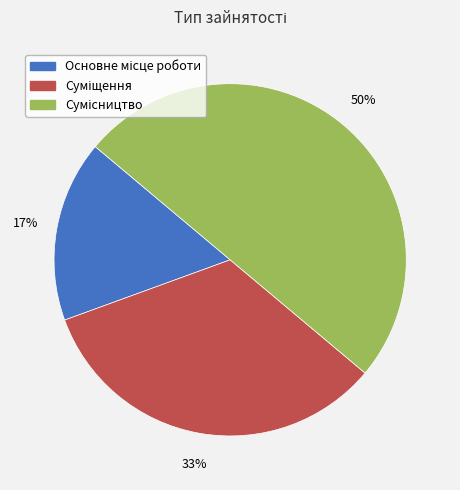

To the nearest percent, what is the difference between the largest and smallest slice percentages?

33%